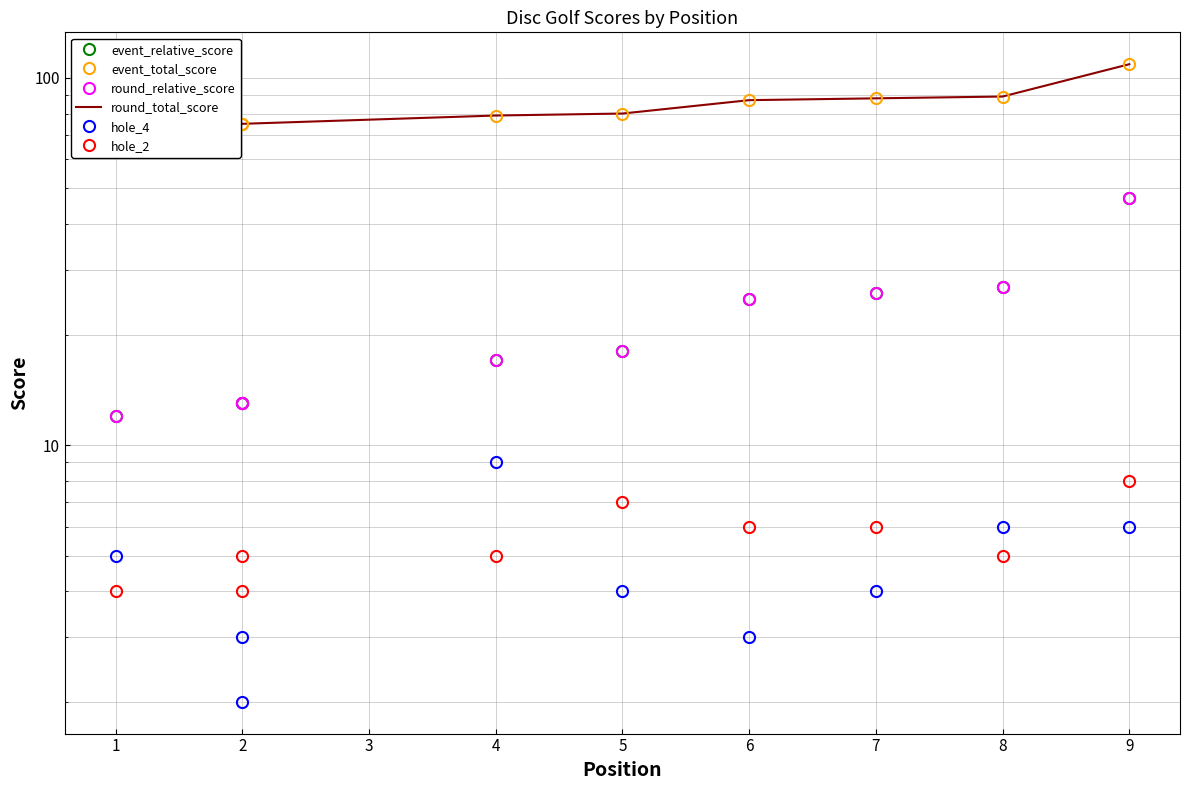

Is it true that event_total_score equals 33 at 1?

False